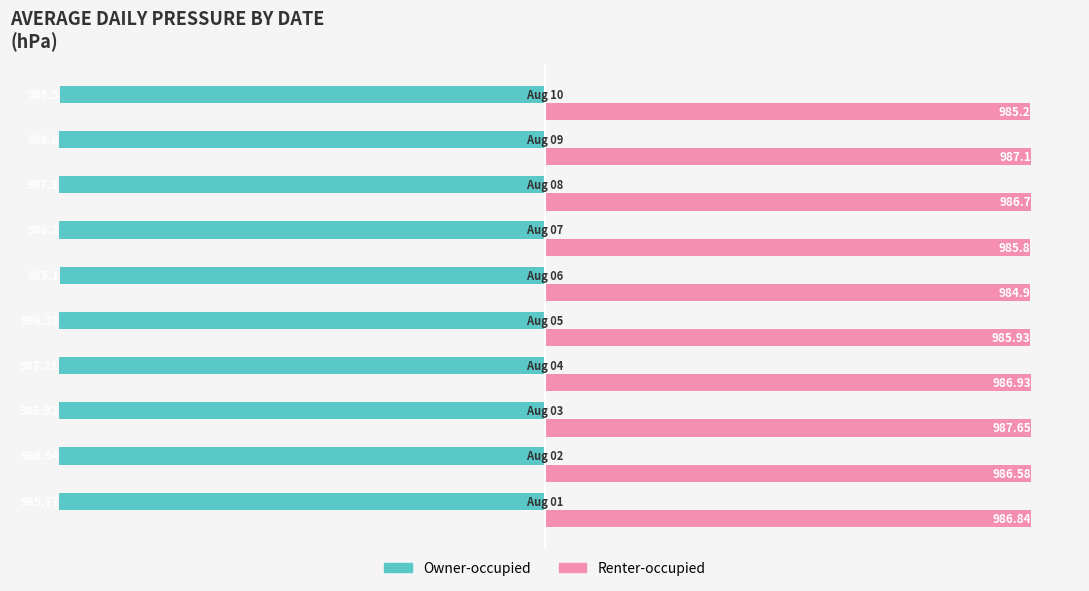

Which series has the widest spread of values?

Renter-occupied